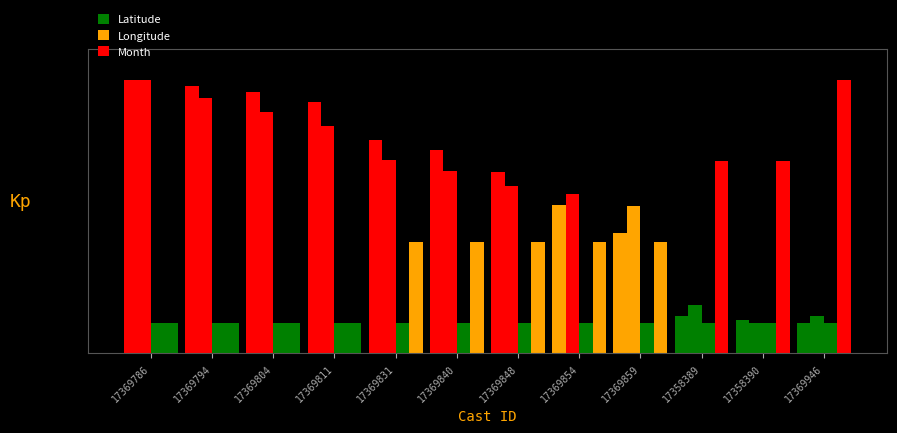

Are the bars horizontal?

No